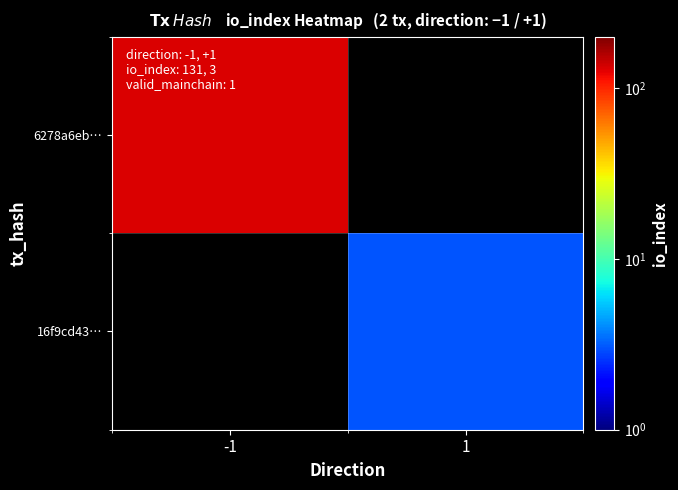

What is the maximum value shown in the chart?

131.0